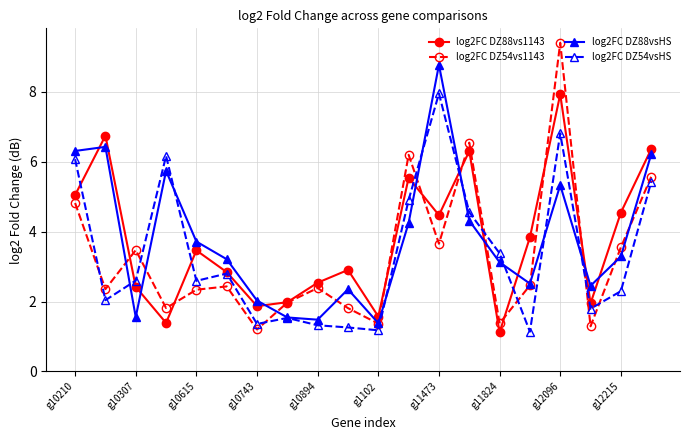

How many data points does each series have?

20